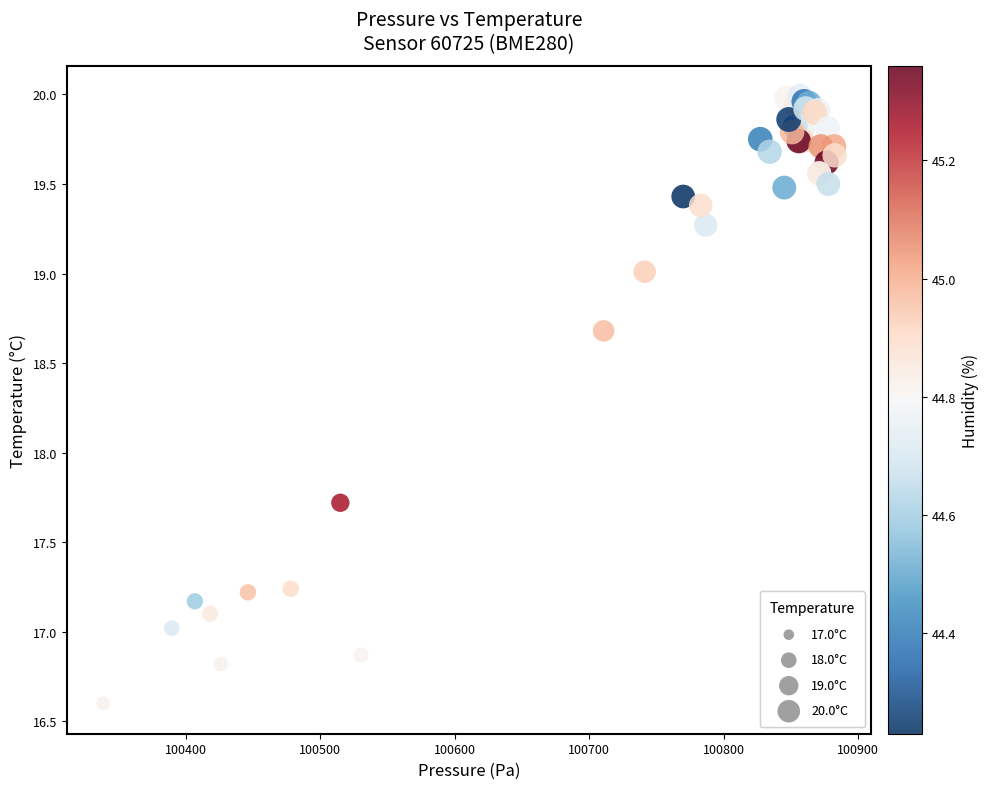

What Y value in the scatter plot is closest to 18?

17.7